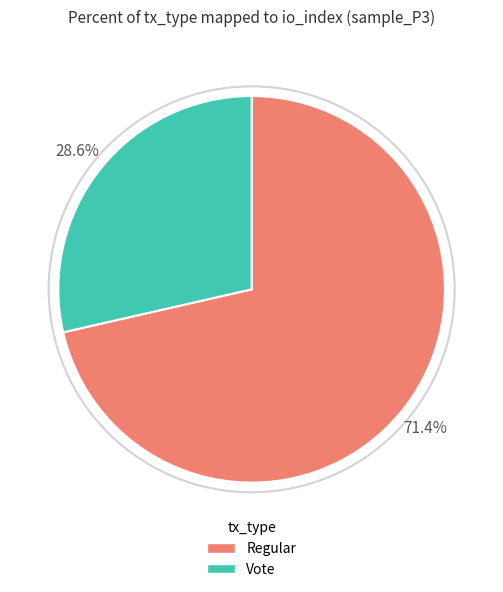

Do Regular and Vote together represent more than half of the pie?

Yes